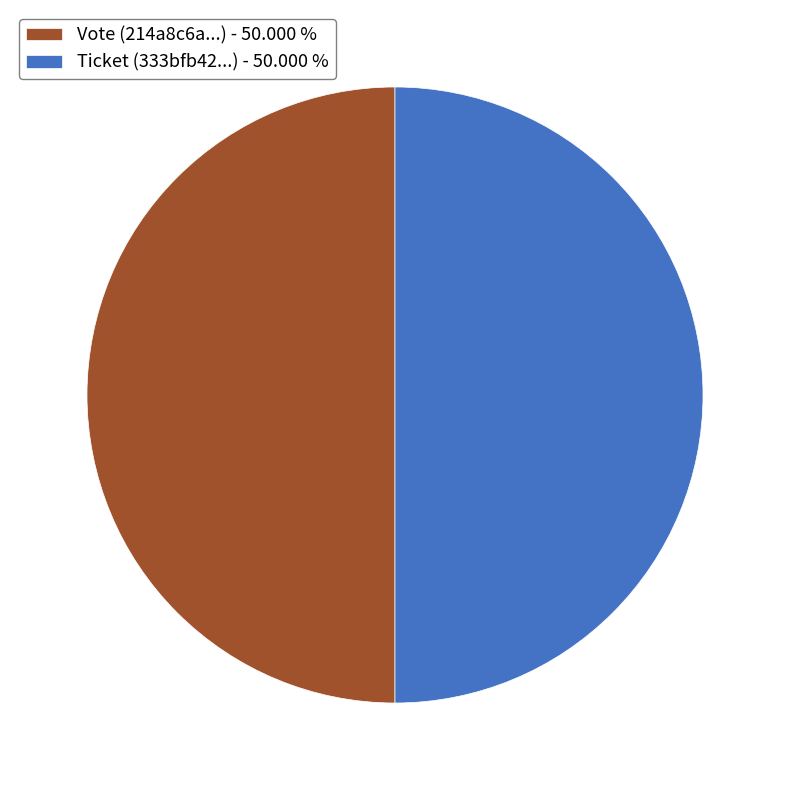

How many slices are in this pie chart?

2